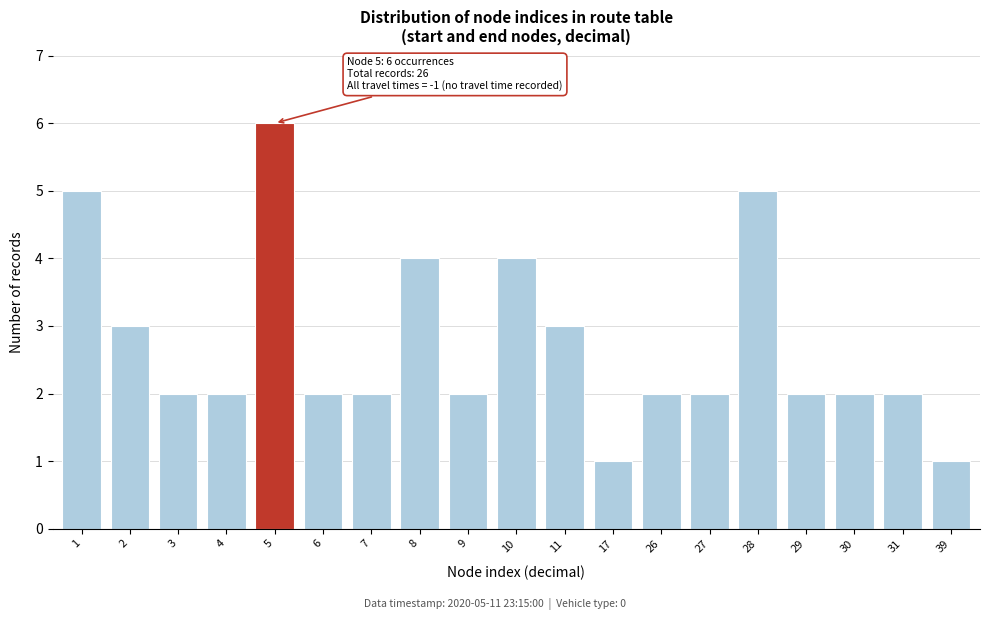

Reading left to right, extract all data points from this chart.

1=5	2=3	3=2	4=2	5=6	6=2	7=2	8=4	9=2	10=4	11=3	17=1	26=2	27=2	28=5	29=2	30=2	31=2	39=1